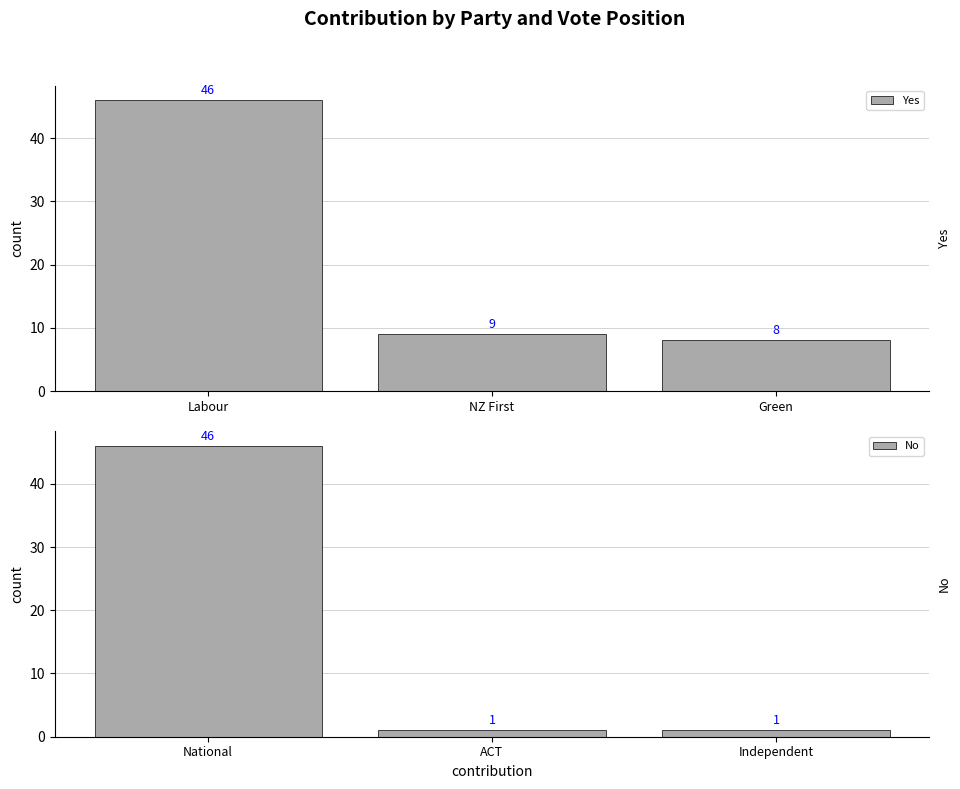

Rank the series by their maximum value, from highest to lowest.

Yes, No